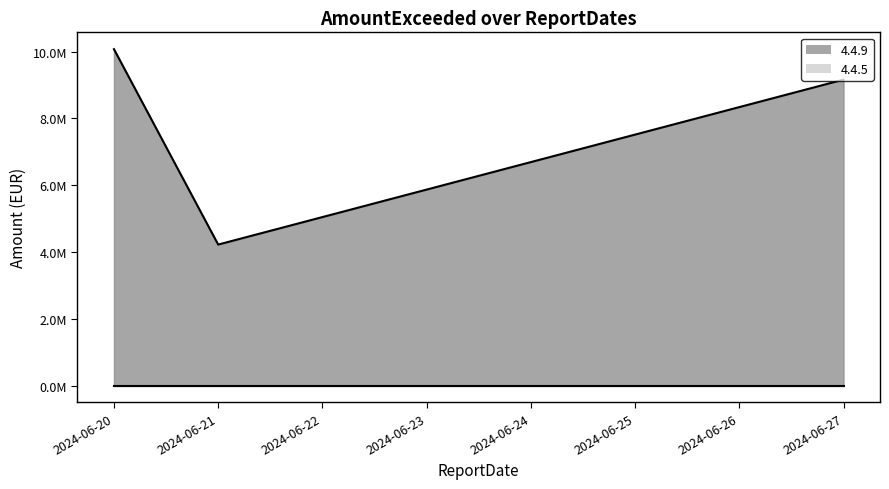

The chart shows a value of 2812545.2 at 2024-06-20. True or false?

False